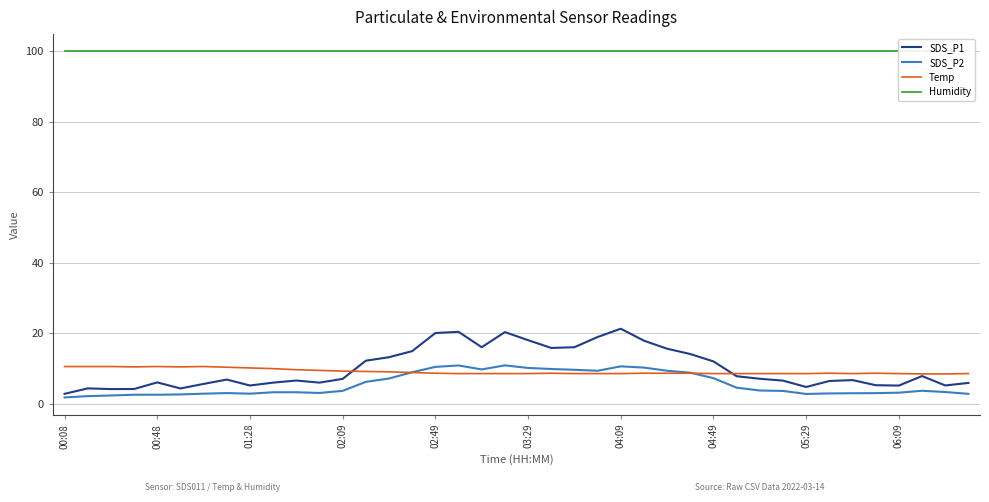

What is the difference between the SDS_P1 values at 15 and 00:08?

12.1